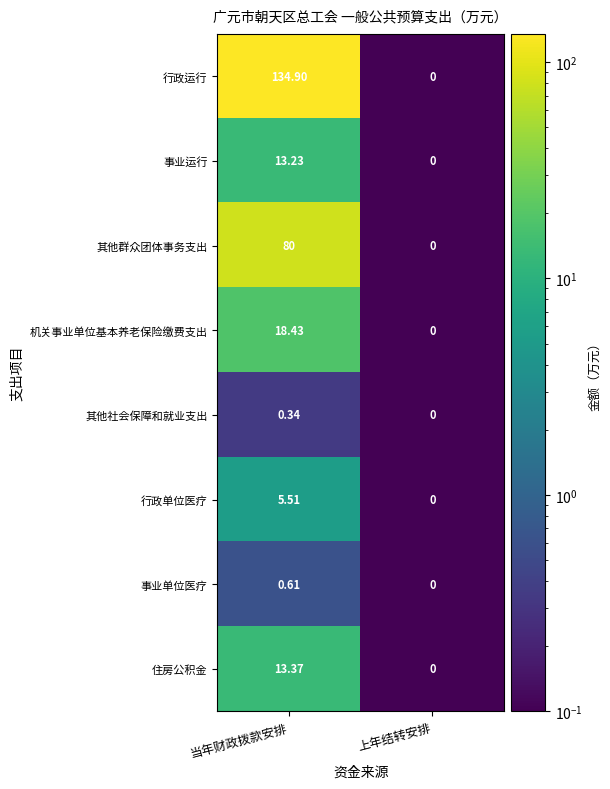

What is the difference between the highest and lowest values at 当年财政拨款安排?

134.6